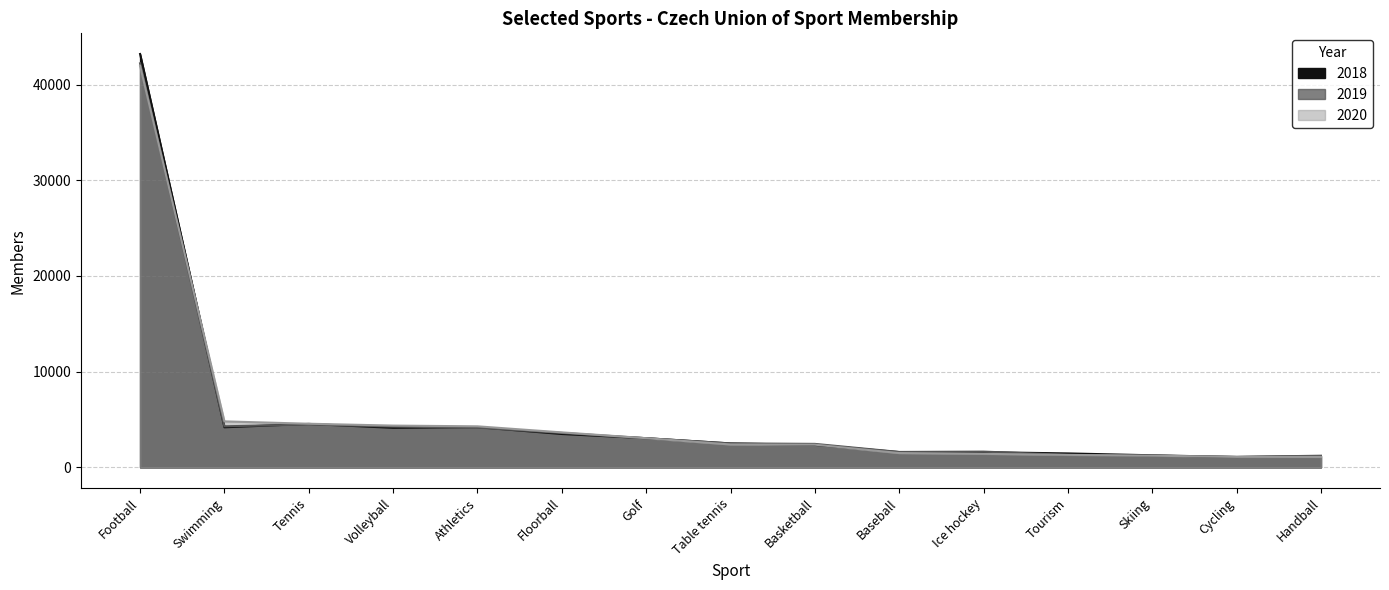

What is the smallest value displayed?

1078